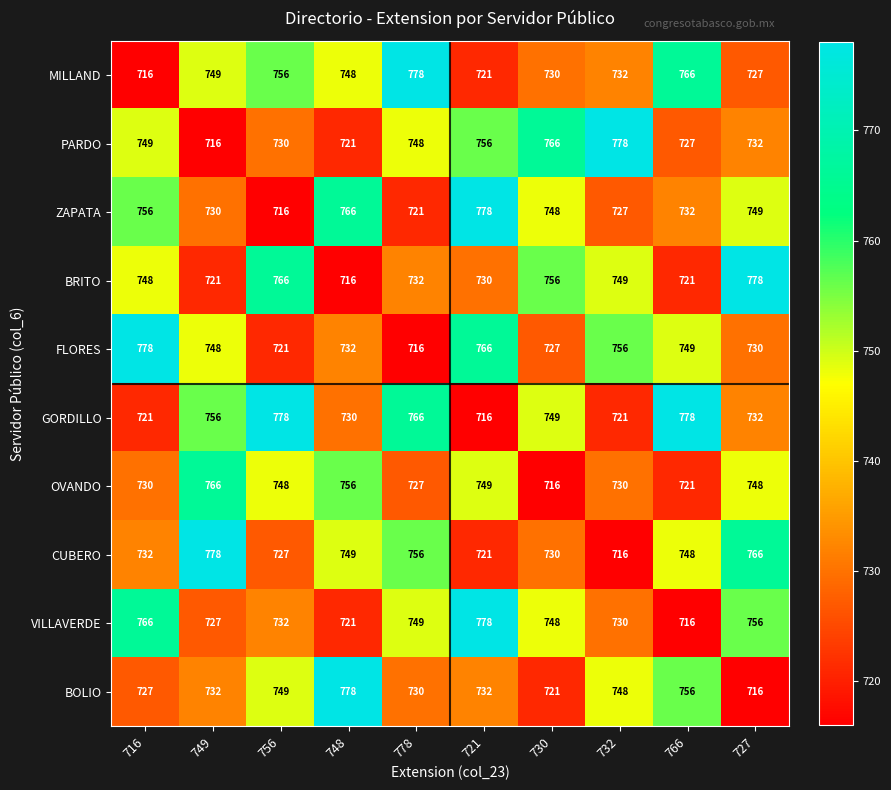

What is the sum of the BOLIO values at 749 and 778?

1462